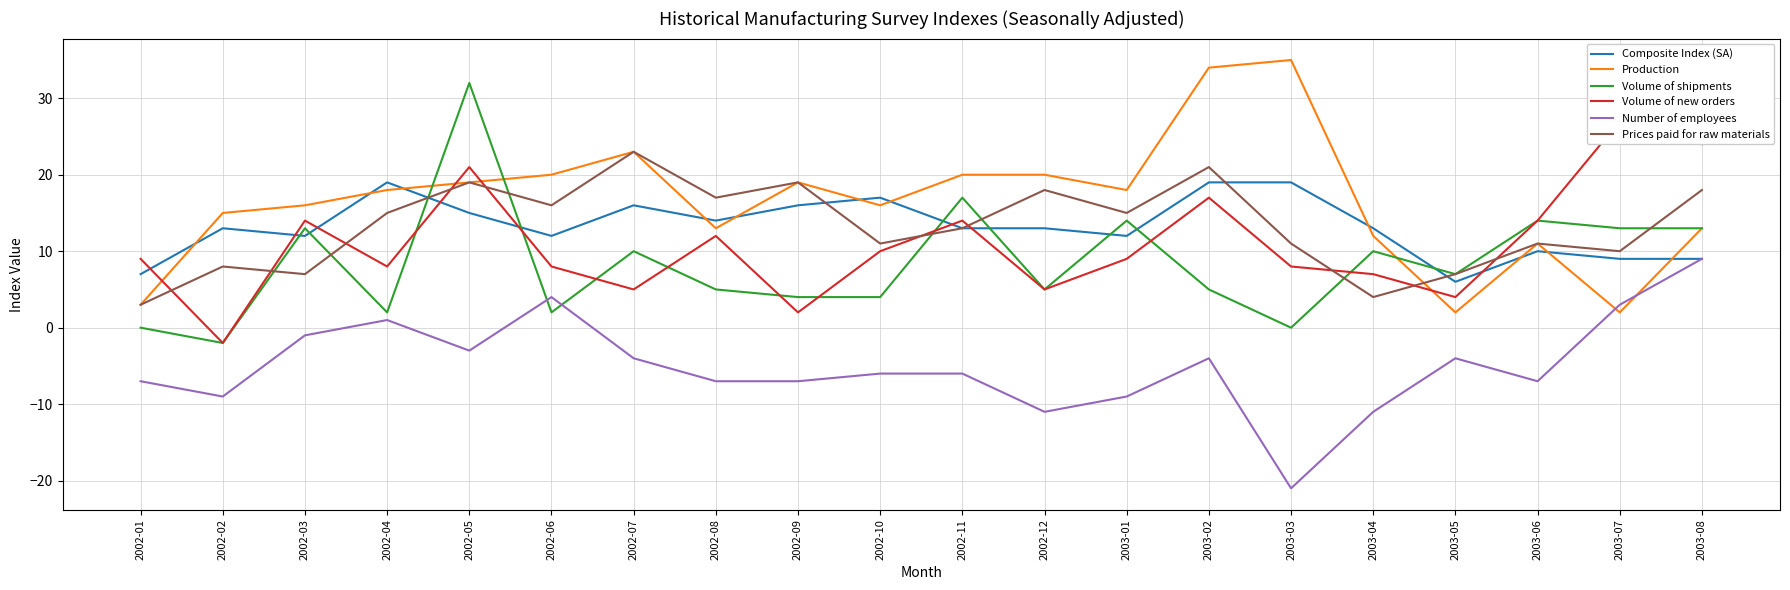

What position from the right is 2002-08?

13